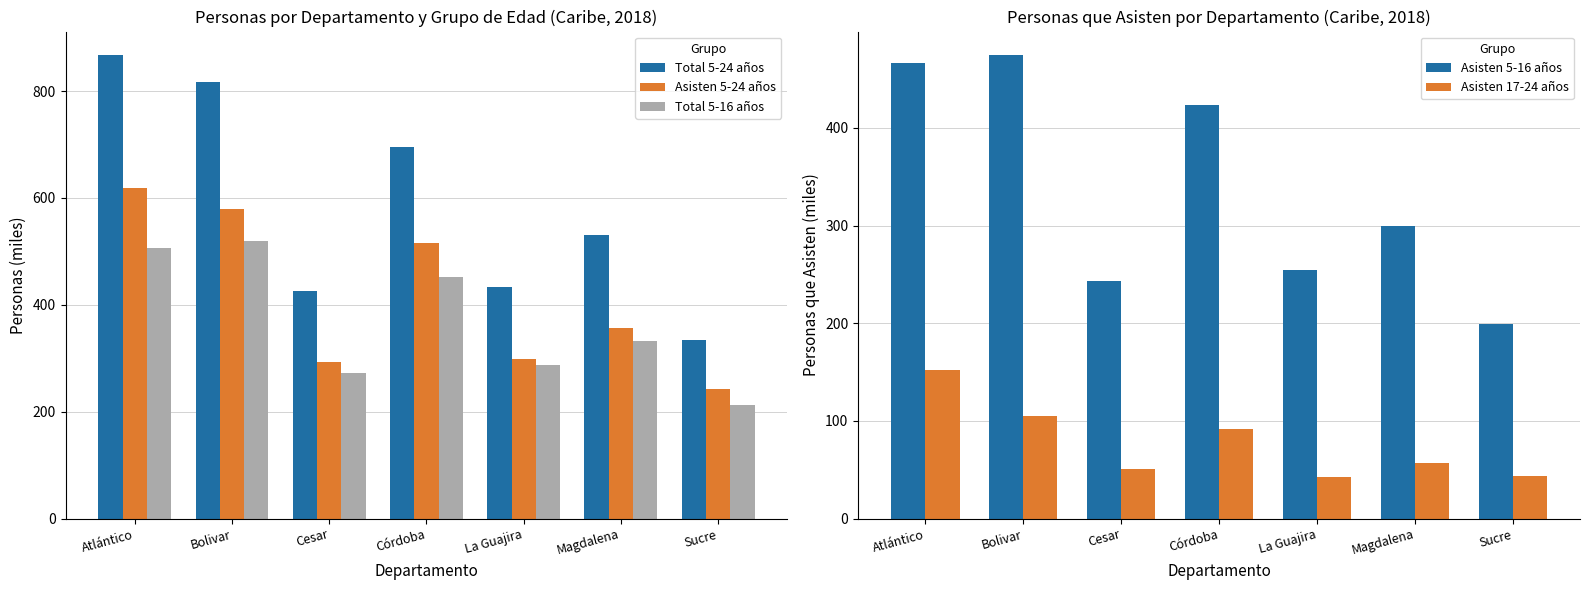

Reading left to right, extract all data points from this chart.

Total 5-24 años: Atlántico=868	Bolivar=817	Cesar=425	Córdoba=696	La Guajira=433	Magdalena=530	Sucre=334
Asisten 5-24 años: Atlántico=619	Bolivar=580	Cesar=294	Córdoba=516	La Guajira=298	Magdalena=357	Sucre=243
Total 5-16 años: Atlántico=507	Bolivar=519	Cesar=273	Córdoba=452	La Guajira=287	Magdalena=333	Sucre=213
Asisten 5-16 años: Atlántico=467	Bolivar=475	Cesar=243	Córdoba=424	La Guajira=255	Magdalena=300	Sucre=199
Asisten 17-24 años: Atlántico=152	Bolivar=105	Cesar=51	Córdoba=92	La Guajira=43	Magdalena=57	Sucre=44